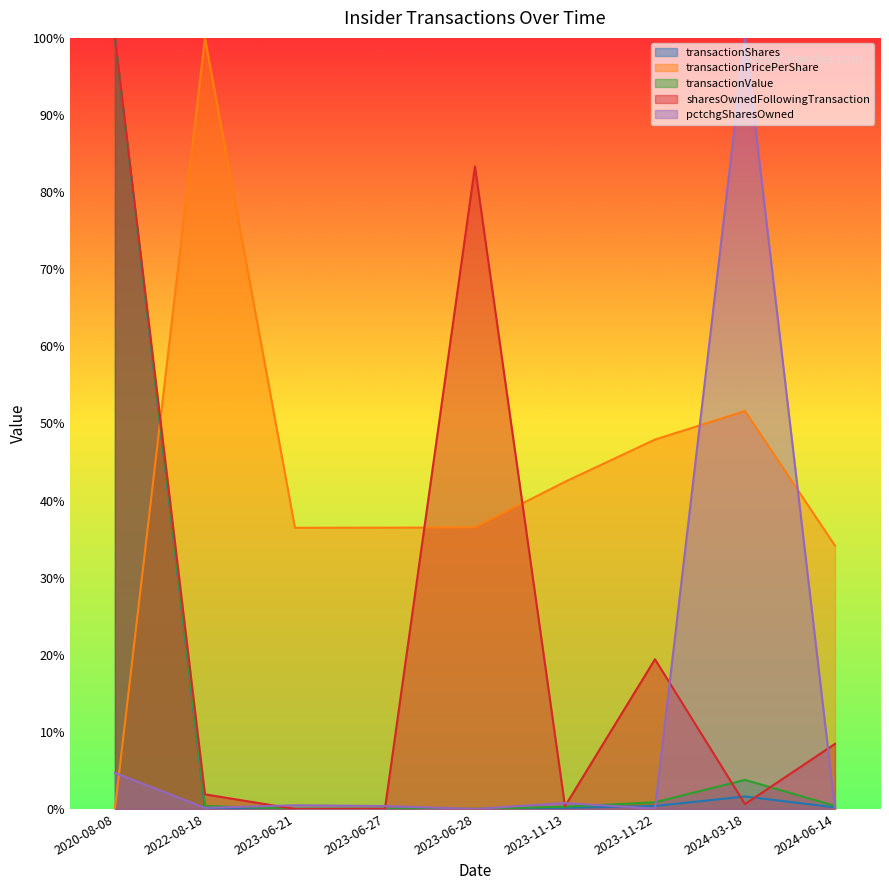

Which category has the highest value in the transactionPricePerShare series?

2022-08-18